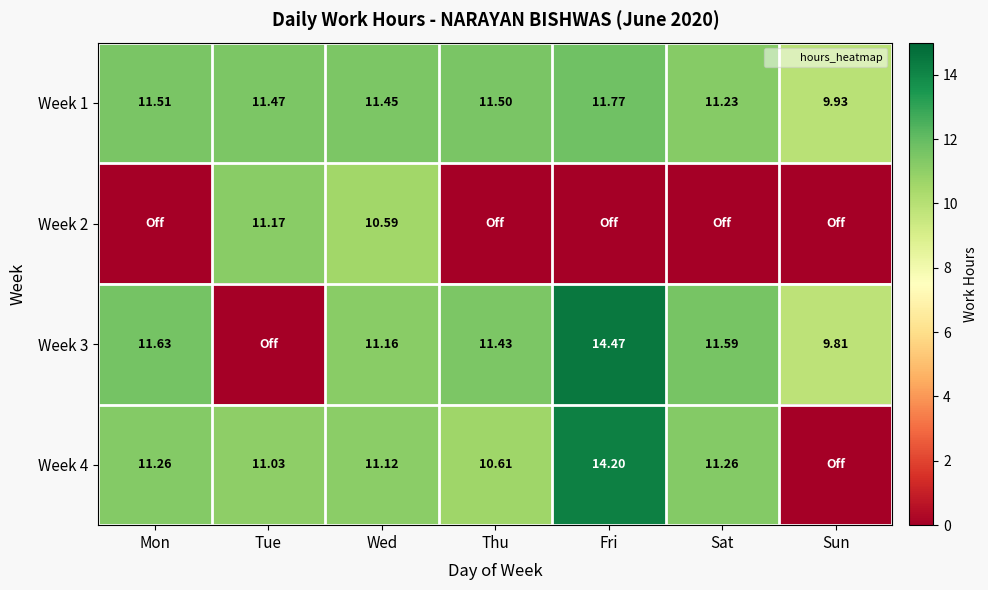

What is the sum of all Week 3 values?

70.1